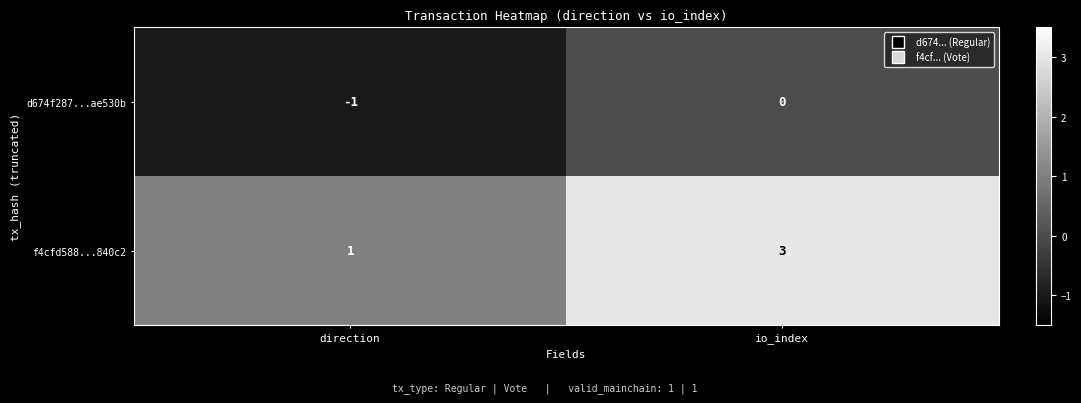

Which label corresponds to the largest value in the chart?

io_index